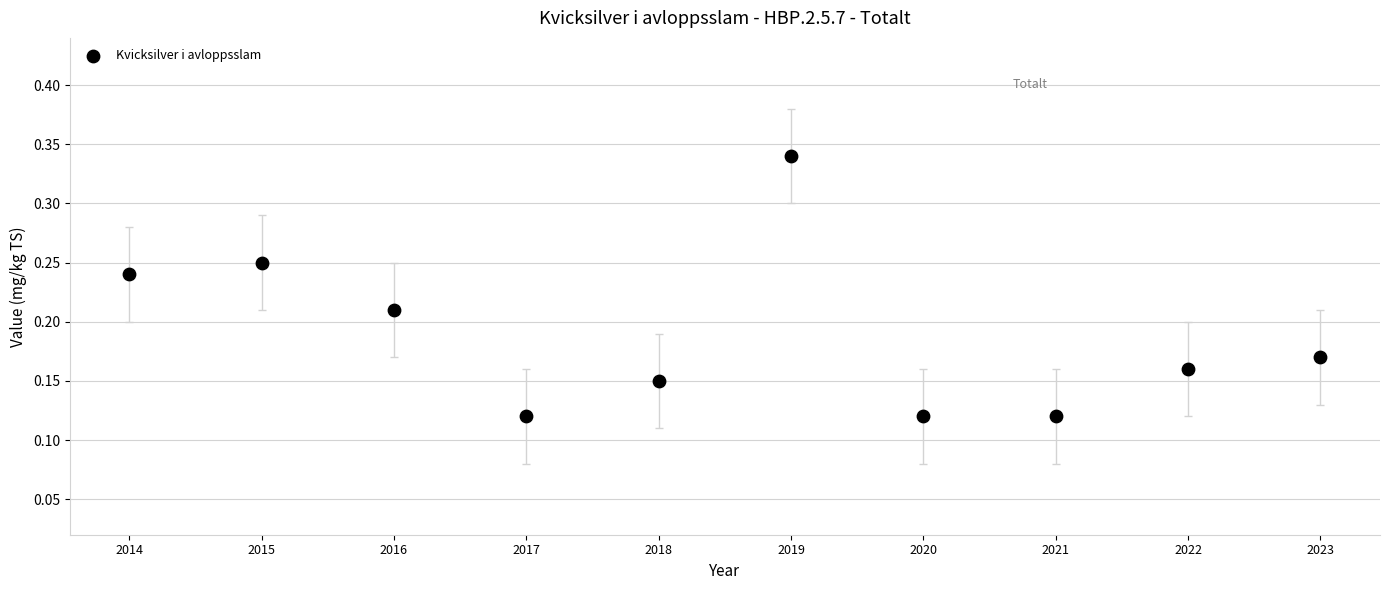

What is the range of X values (max minus min)?

9.0